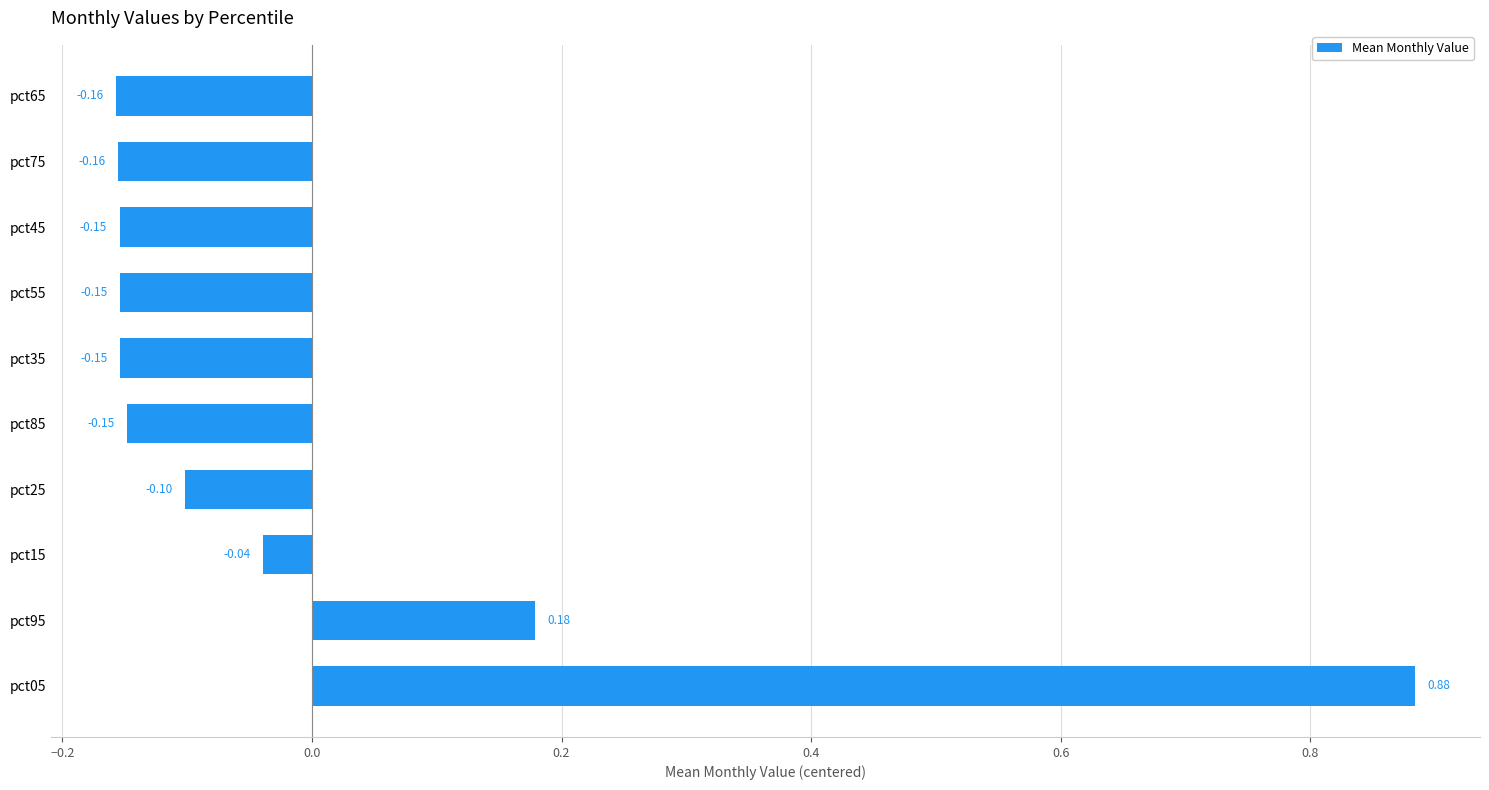

Between pct55 and pct15, which is larger?

pct15